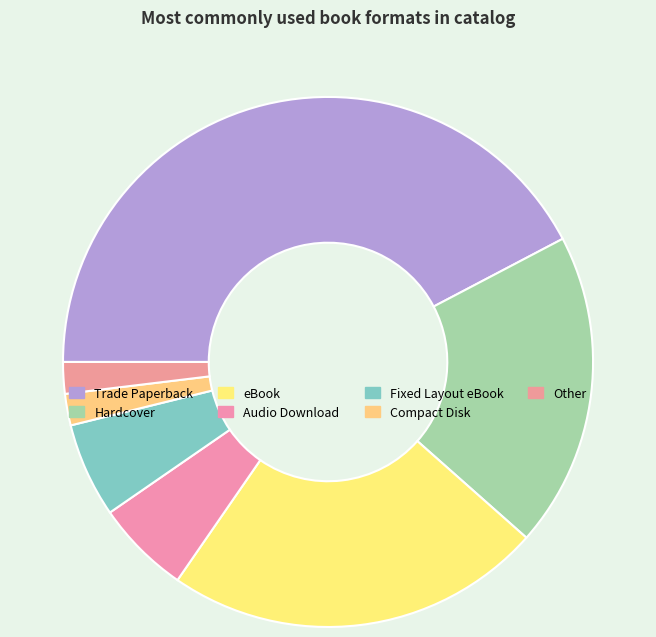

To the nearest percent, what is the average slice percentage?

14%